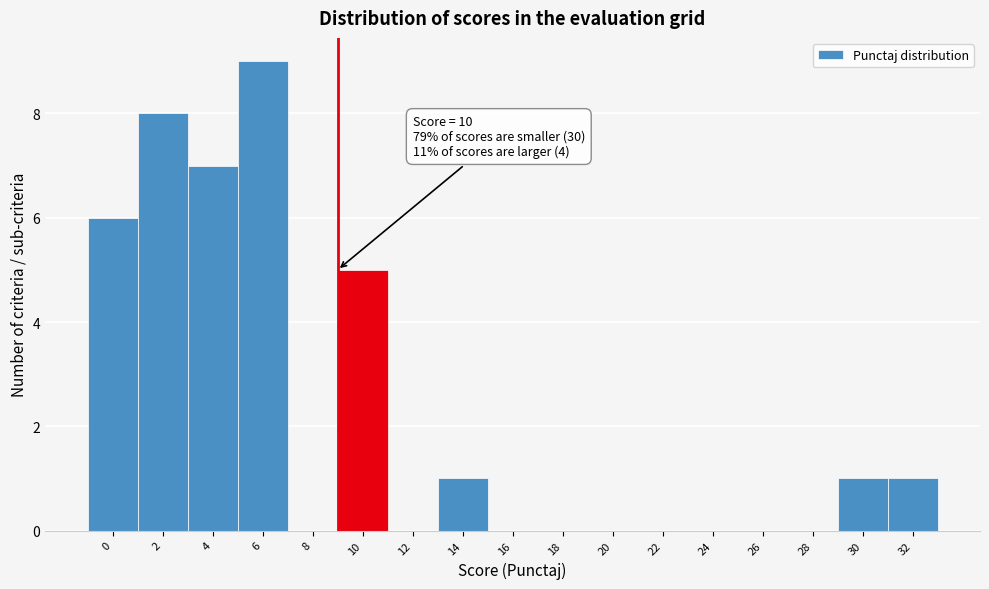

Reading left to right, extract all data points from this chart.

0=6	2=8	4=7	6=9	8=0	10=5	12=0	14=1	16=0	18=0	20=0	22=0	24=0	26=0	28=0	30=1	32=1